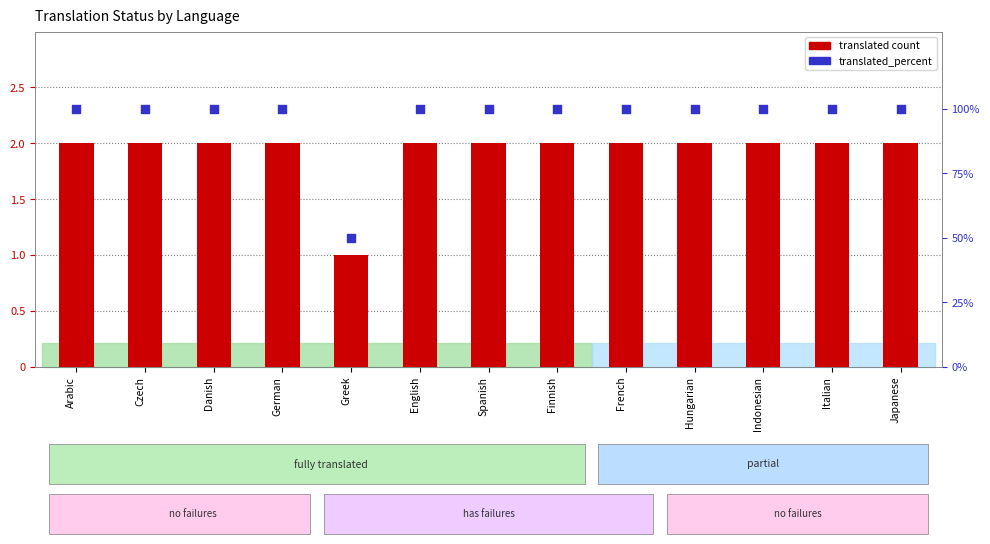

Which series contains the highest Y value?

translated_percent